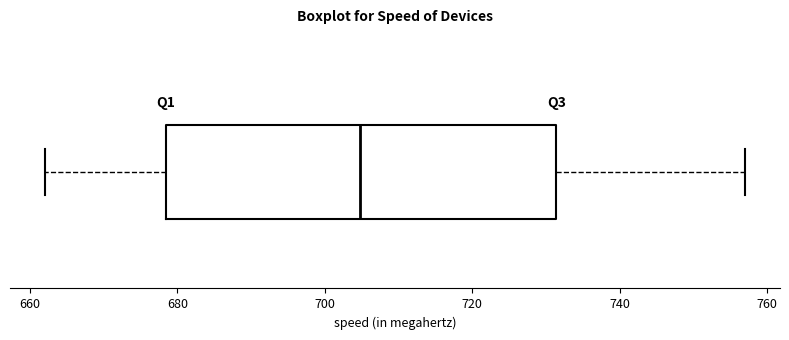

Read this box plot against the x-axis: the position of the median line, the range covered by the box, and the ends of both whiskers. The values are not printed on the chart, so give them approximately, as read against the axis.

median 704, box 678 to 732, whiskers 662 to 756